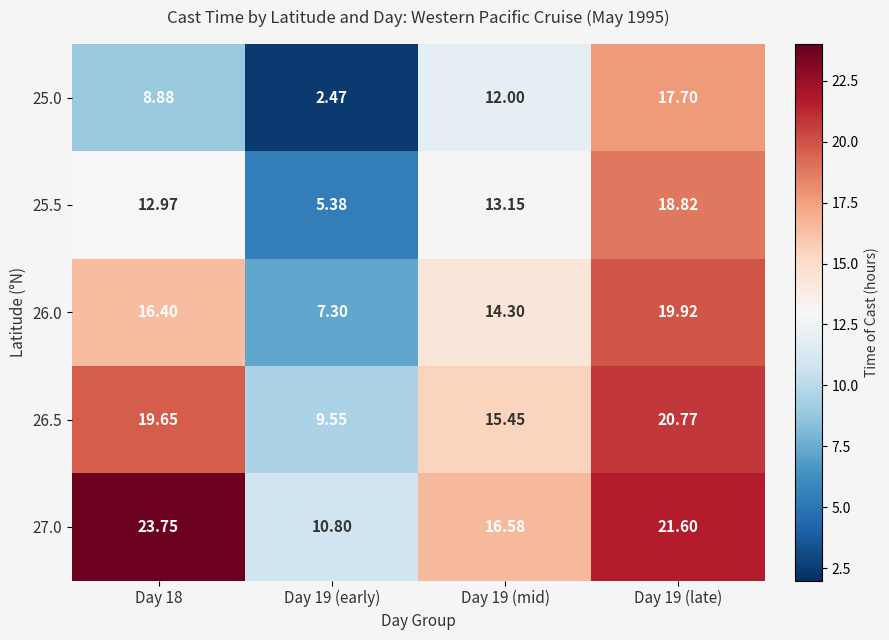

Is the value of 27.0 at Day 18 greater than the value of 26.5 at Day 19 (early)?

Yes